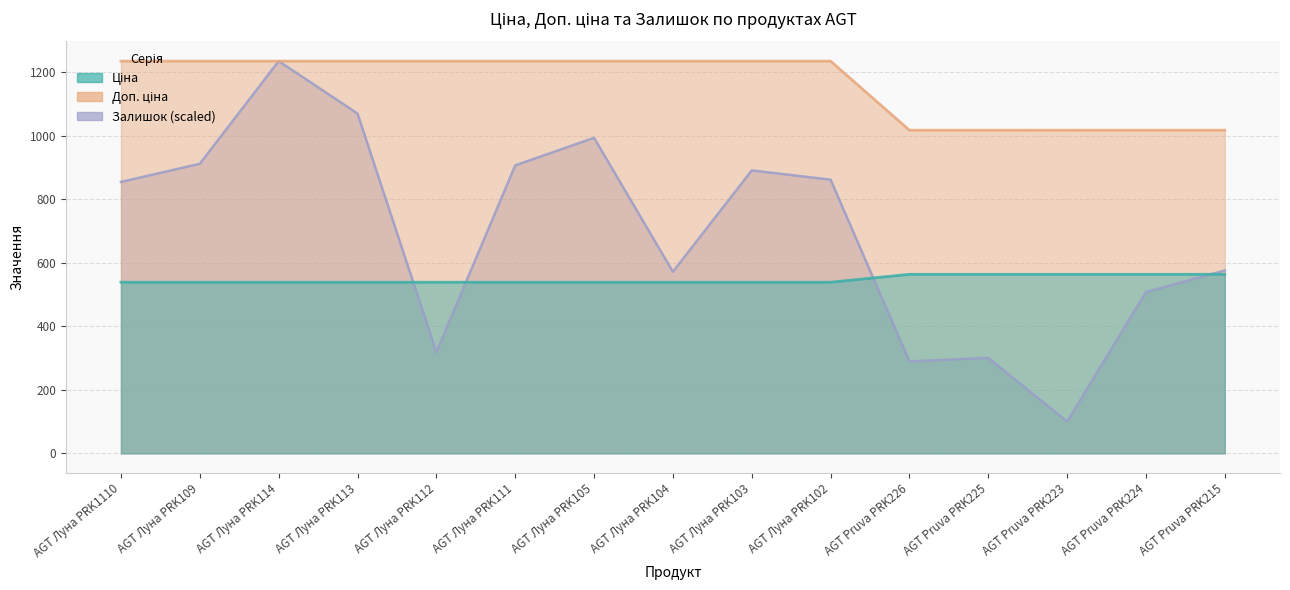

What is the maximum value for Ціна?

1235.4